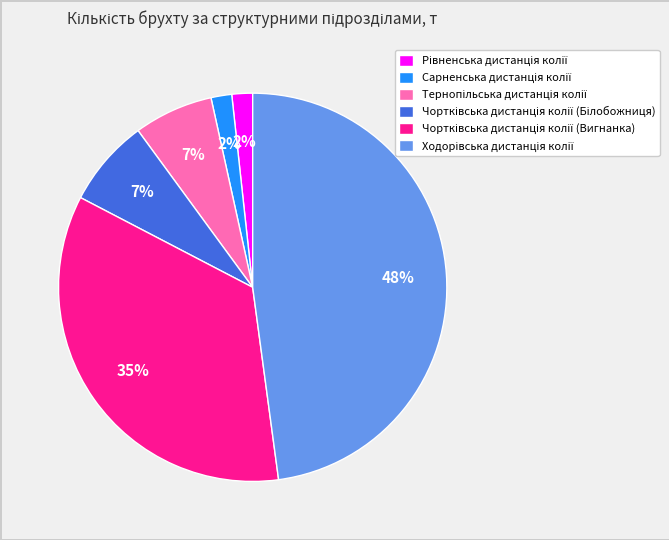

To the nearest percent, what is the average slice percentage?

17%